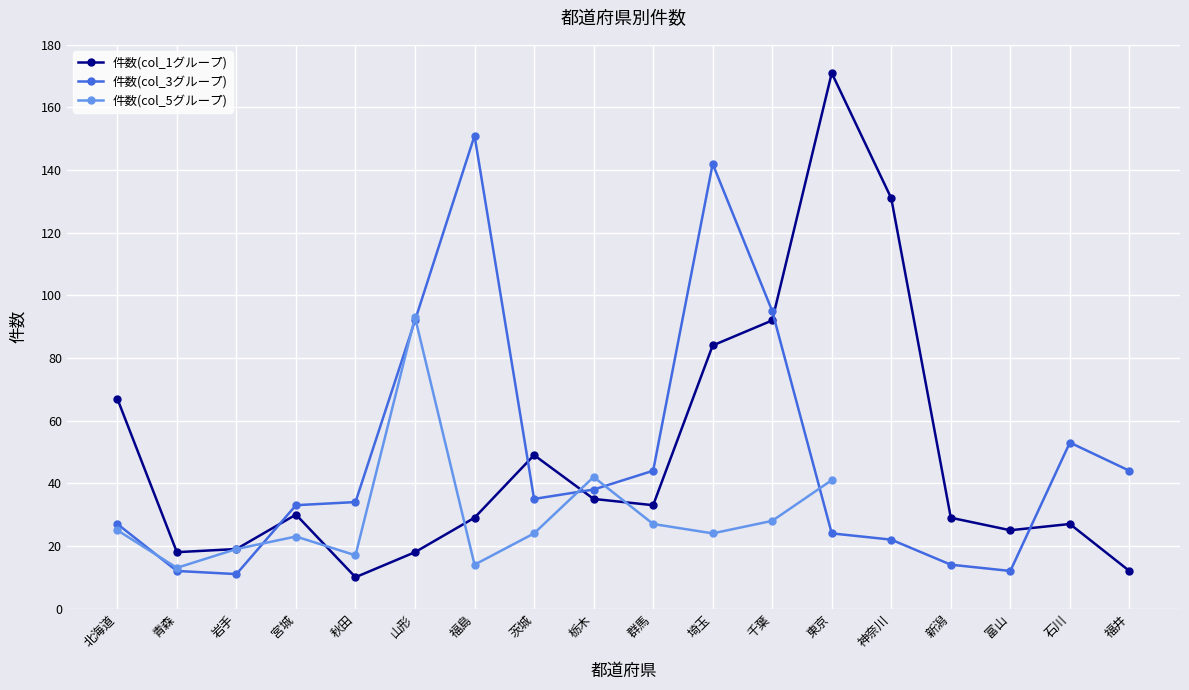

How many data points in 件数(col_5グループ) are above 28?

3